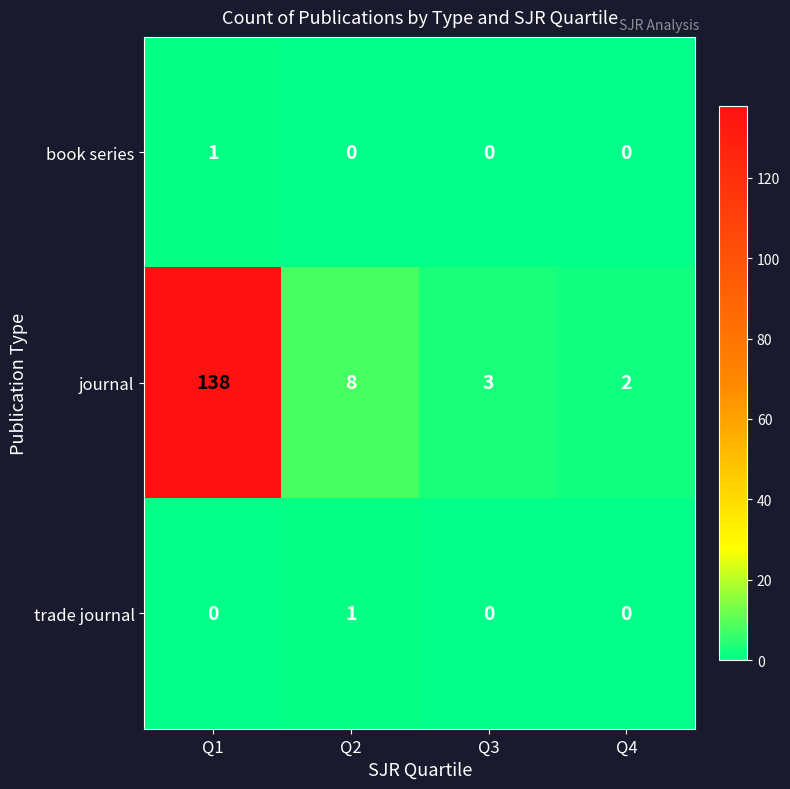

What is the total value across all series at Q1?

139